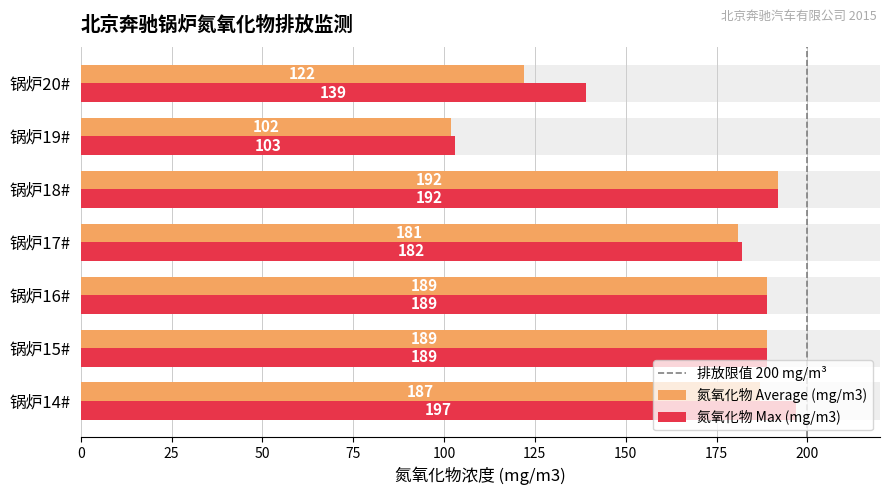

What is the value of the 氮氧化物 Average (mg/m3) bar at the 5th from the left?

192